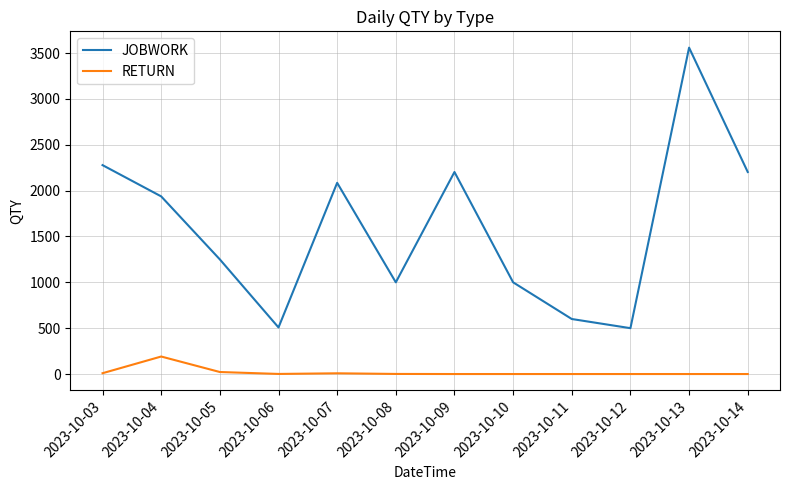

What is the average value of the JOBWORK series?

1594